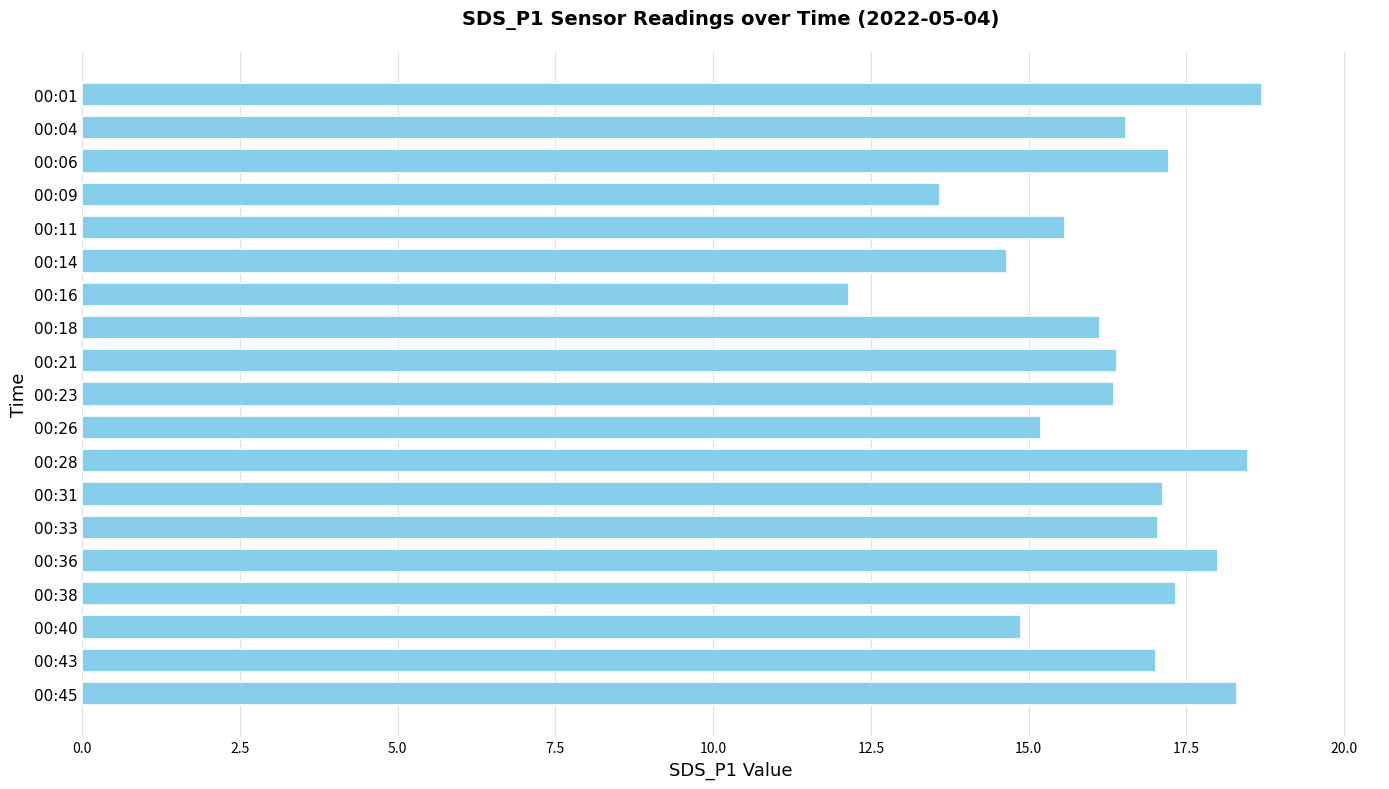

Which label corresponds to the smallest value in the chart?

00:16